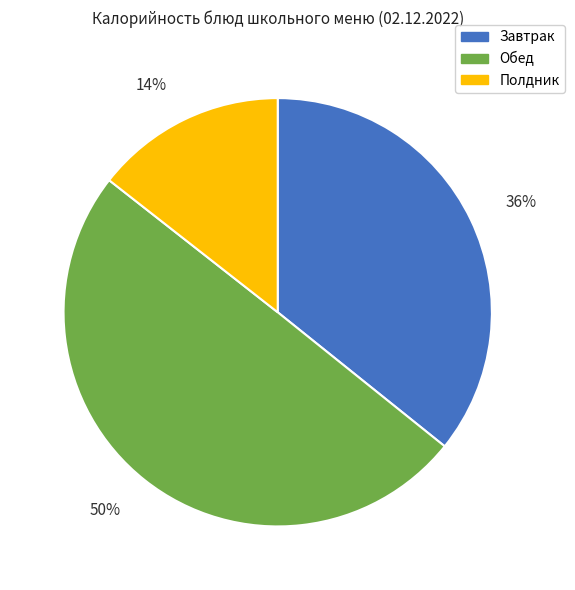

How many slices are in this pie chart?

3